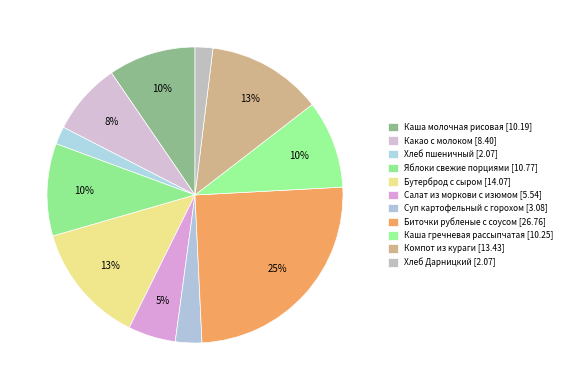

How much of the chart is everything except Какао с молоком?

92.1%